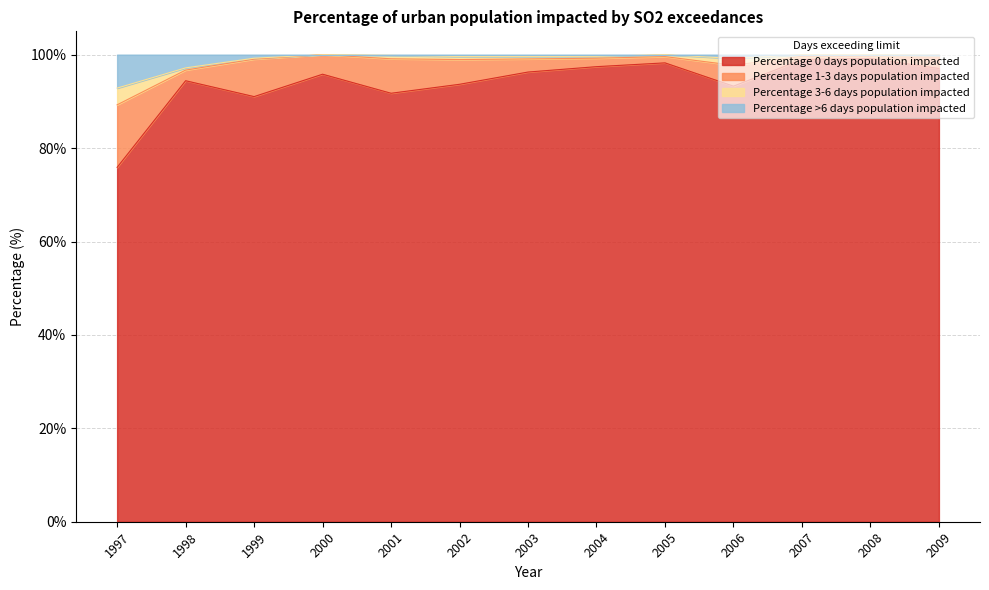

The value of Percentage 0 days population impacted at 2005 is 160.5. True or false?

False